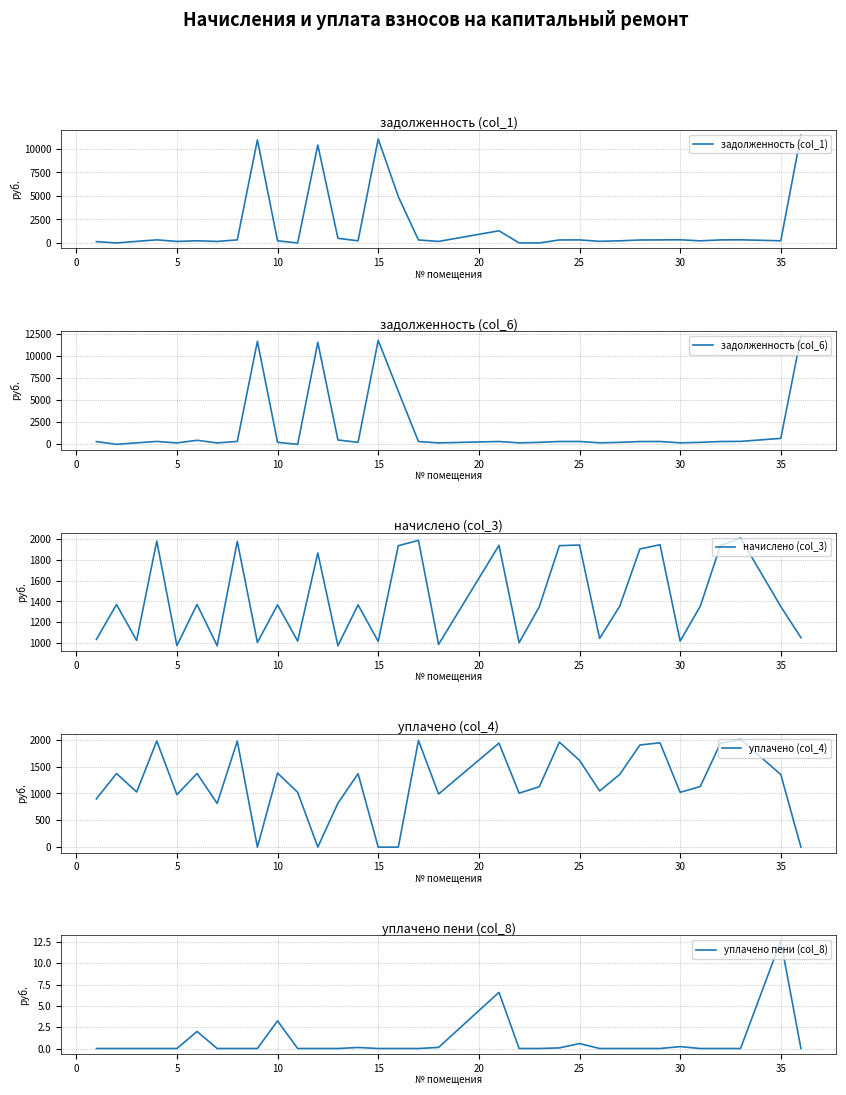

What is the minimum value for начислено (col_3)?

976.3